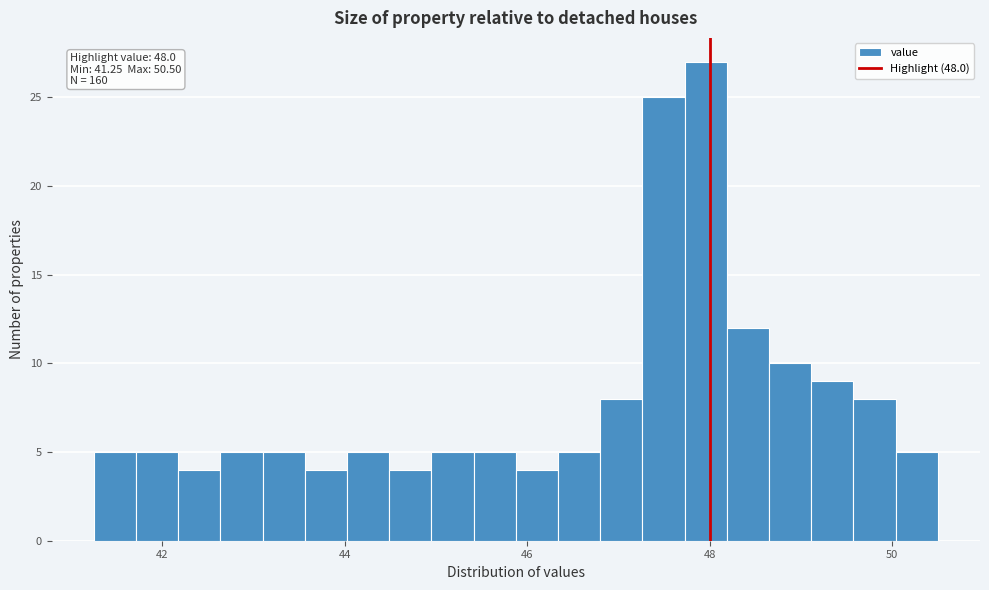

Around what value on the x-axis is the tallest bar? Give the approximate position of its centre, as read against the axis.

48.0